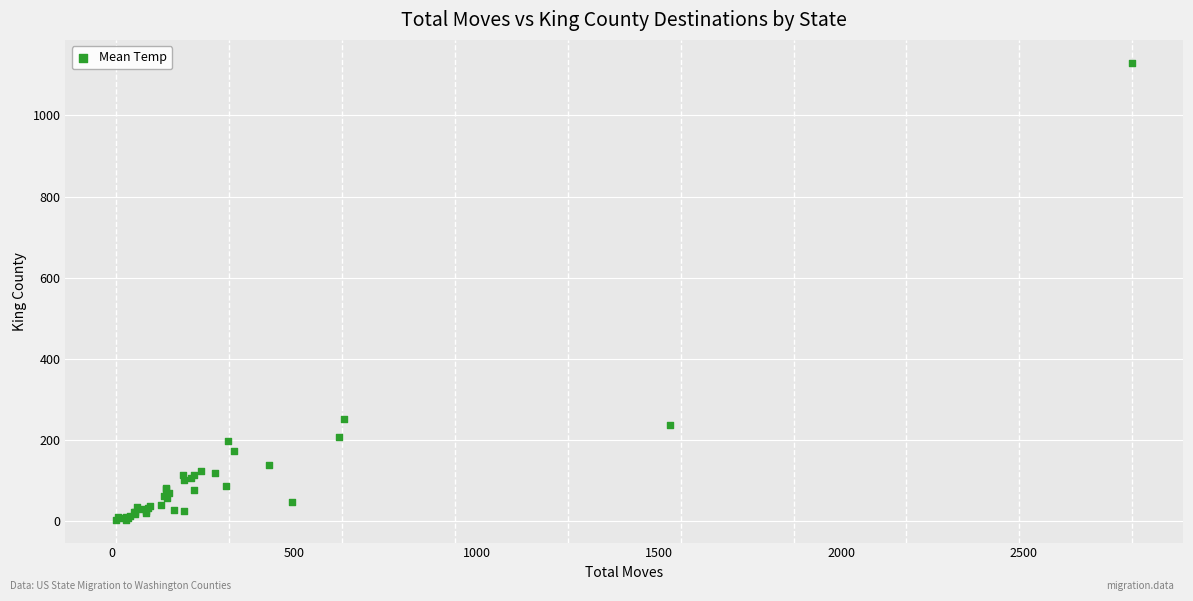

What Y value in the scatter plot is closest to 566?

252